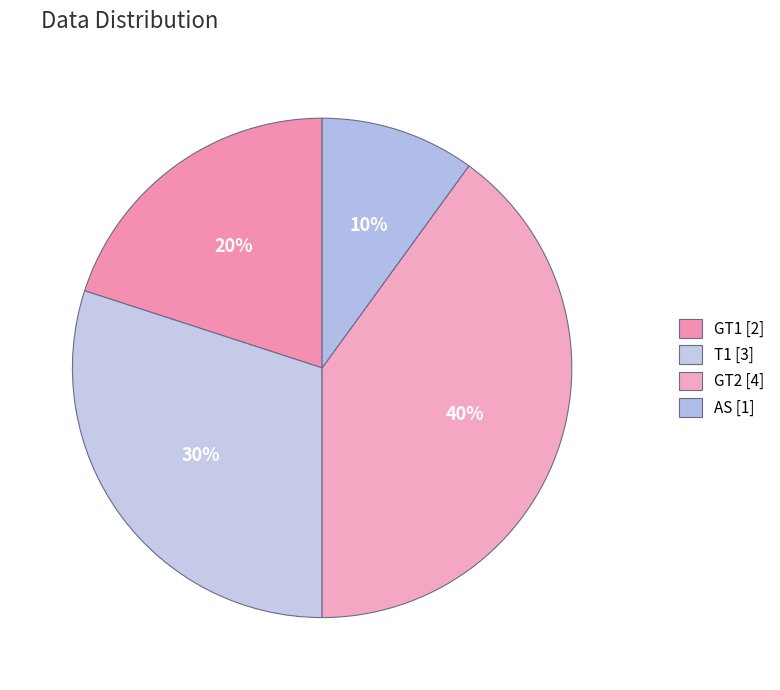

How many segments does this pie chart have?

4